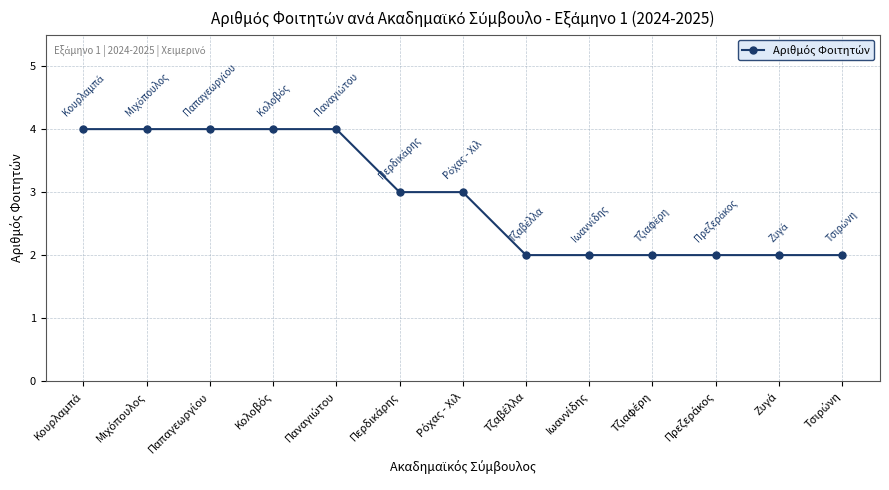

What is the difference between the second highest and minimum values?

2